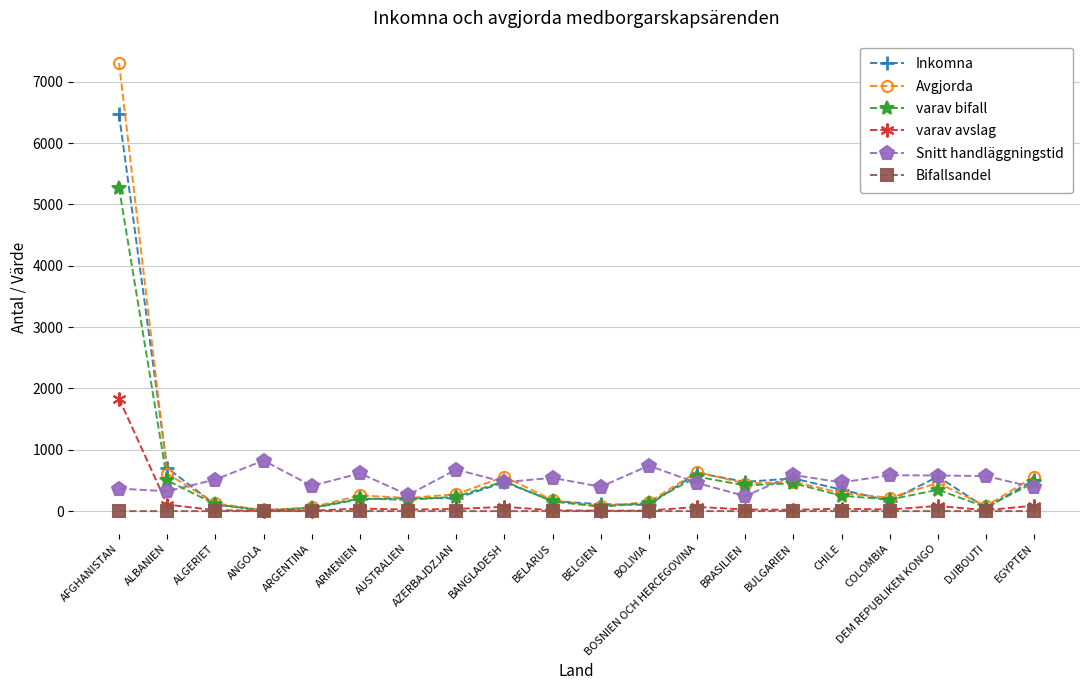

At which category is the sum across all series the highest?

AFGHANISTAN